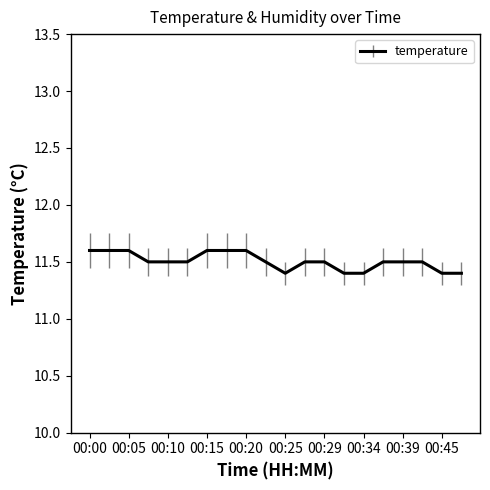

What is the greatest value displayed?

11.6